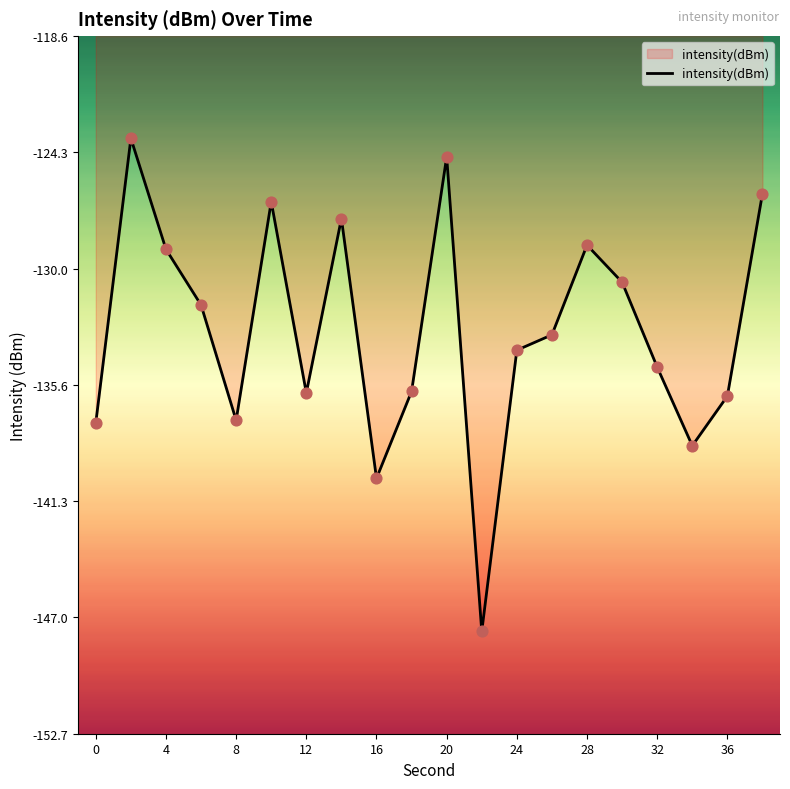

What is the difference between the maximum and minimum values?

24.1